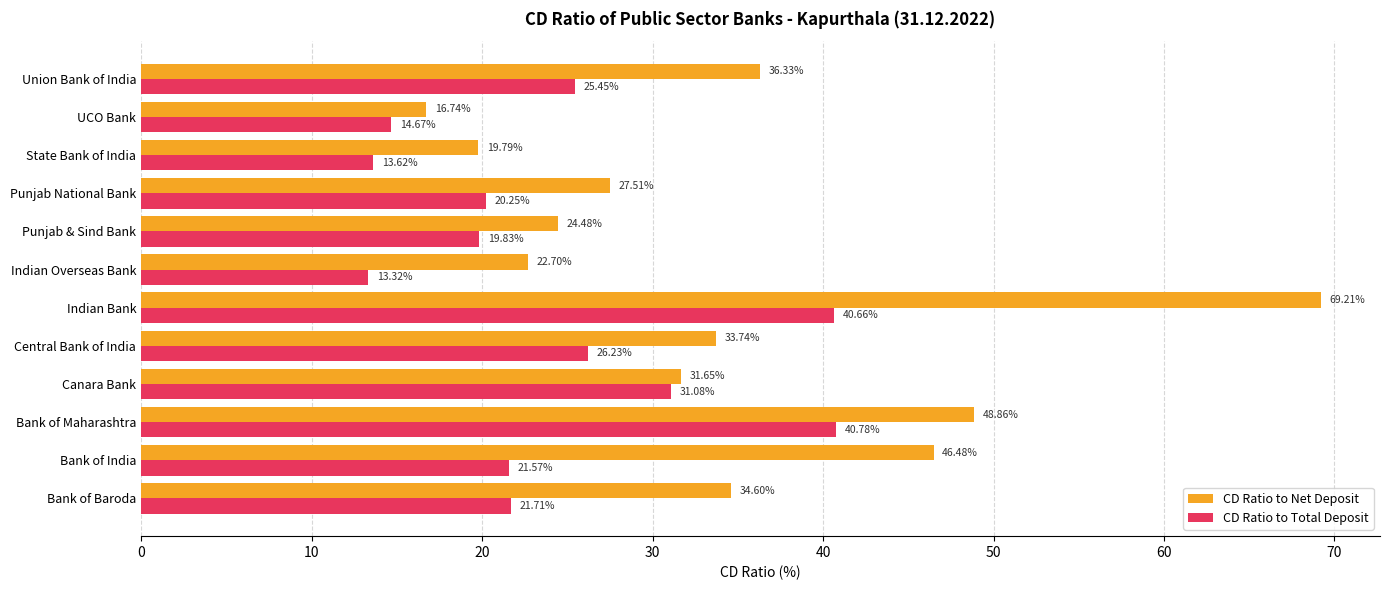

List the series in order of their peak value, highest first.

CD Ratio to Net Deposit, CD Ratio to Total Deposit